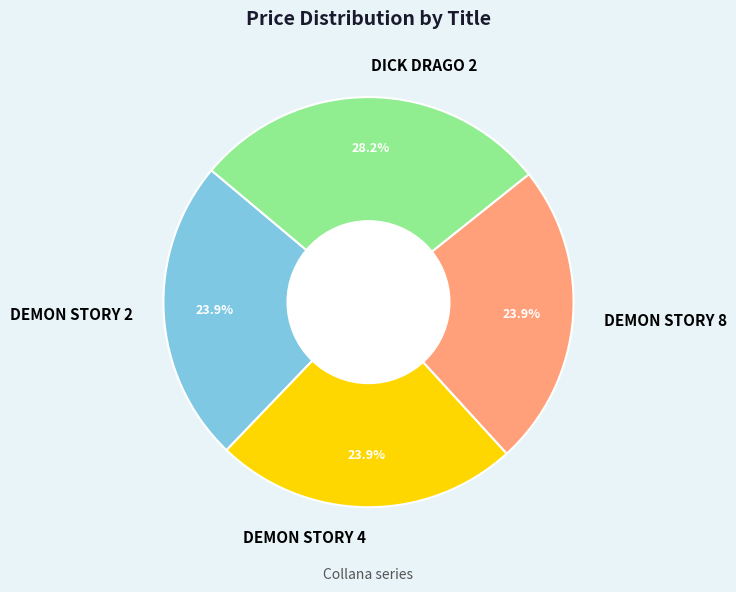

Count the number of slices in the pie.

4